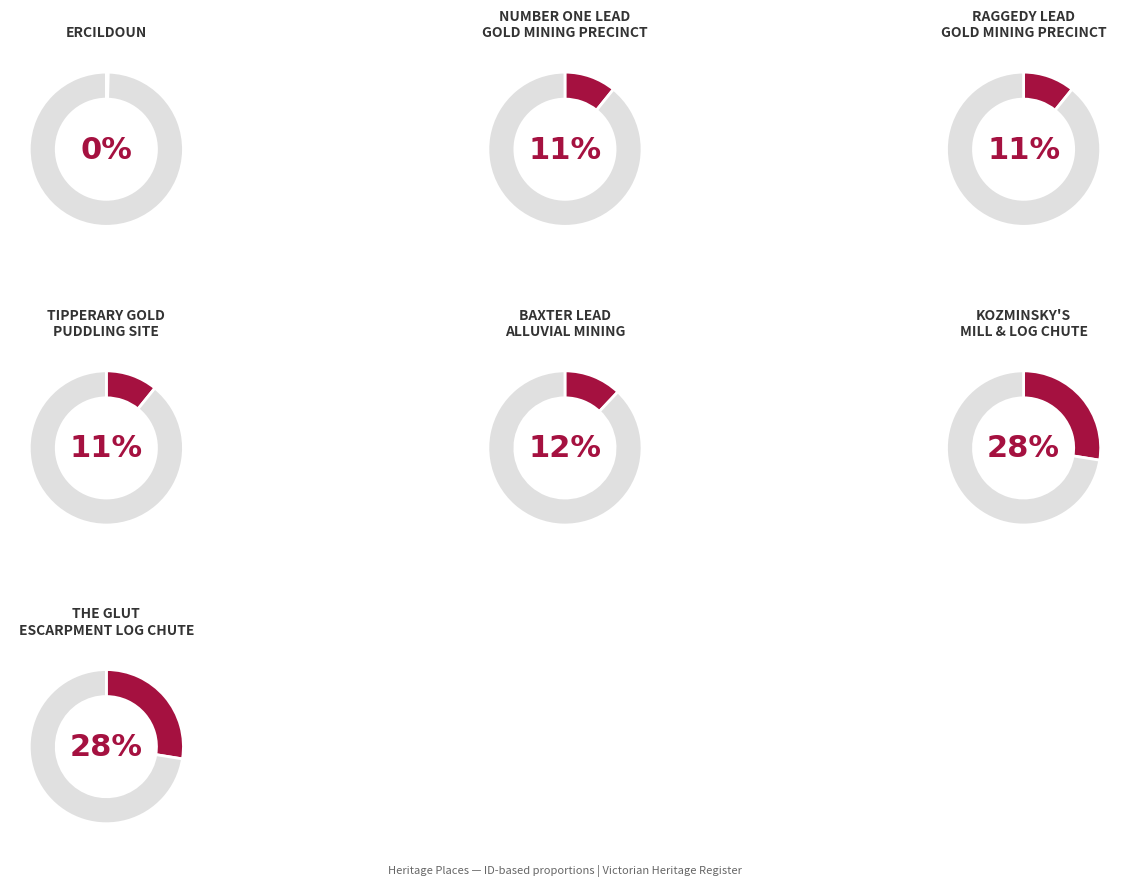

To the nearest percent, what portion does THE GLUT ESCARPMENT LOG CHUTE represent?

28%